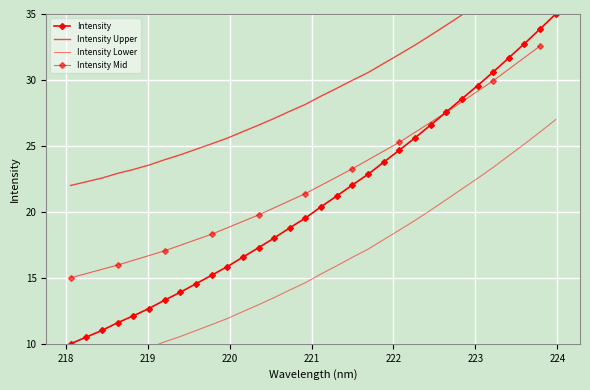

What is the label of the 26th point from the left?

222.8355